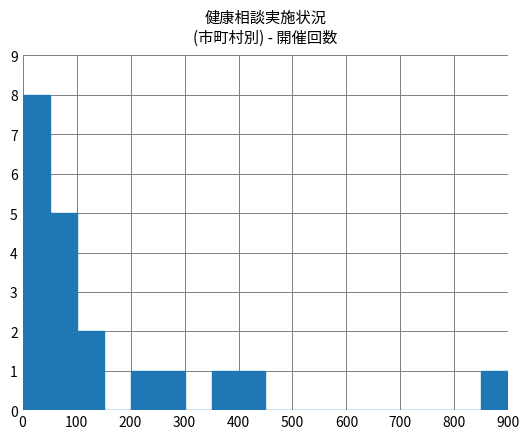

What is the greatest value displayed?

8